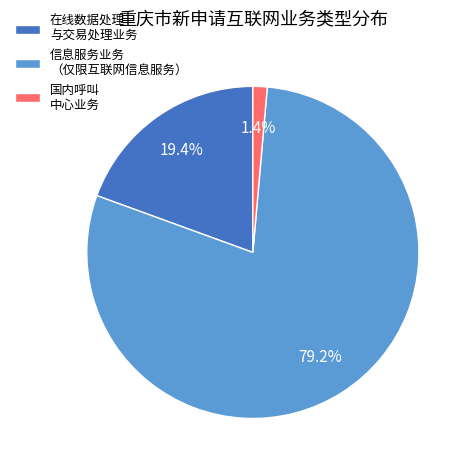

Which category has the biggest portion of the pie?

信息服务业务 （仅限互联网信息服务）